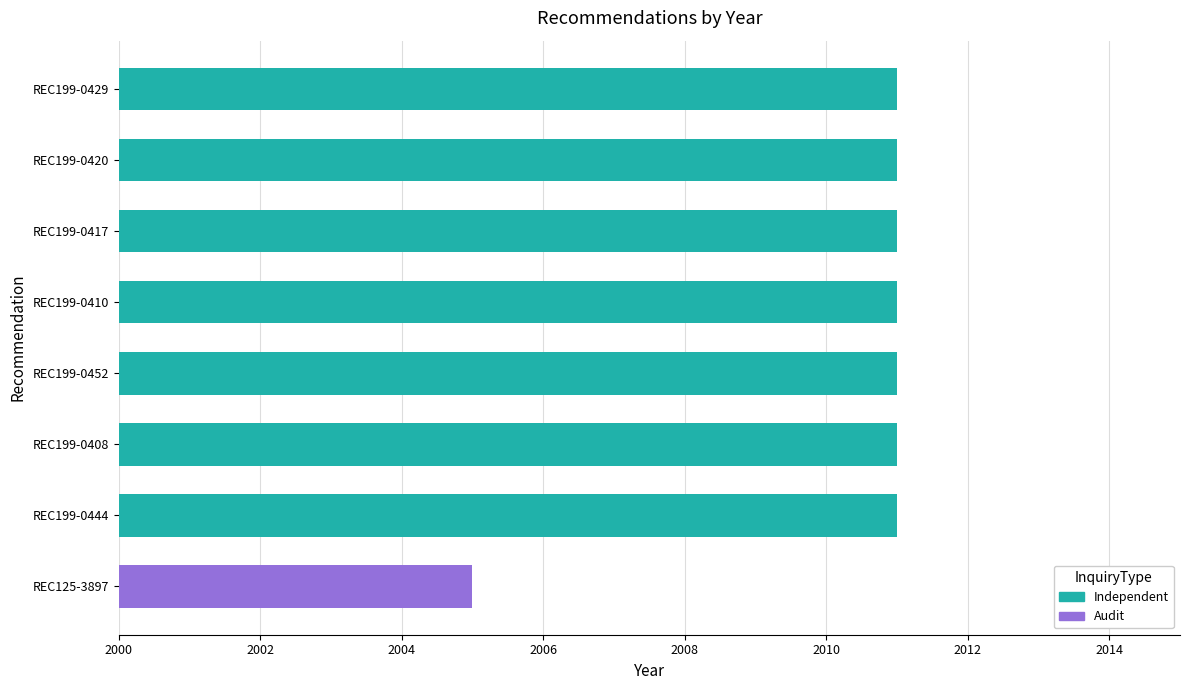

Where is the data nearest to the value 2008?

REC199-0429